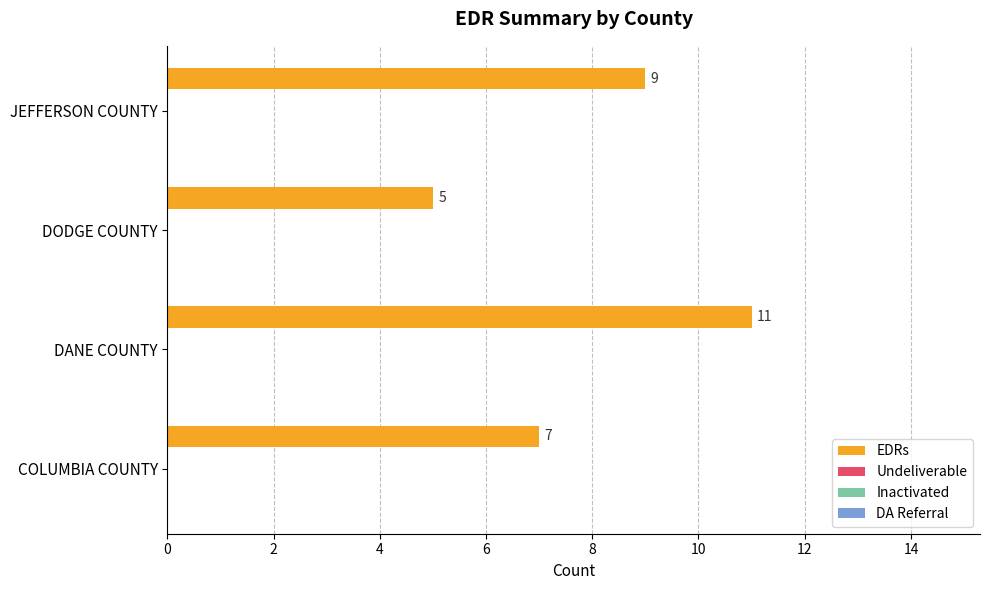

What is the minimum value shown in the chart?

5